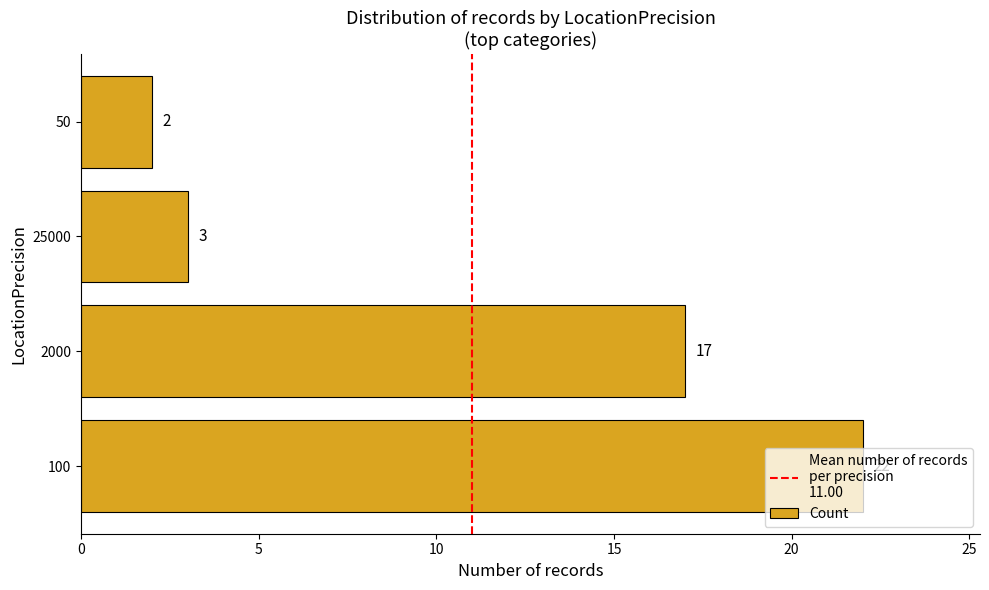

The value at 100 is 7. True or false?

False